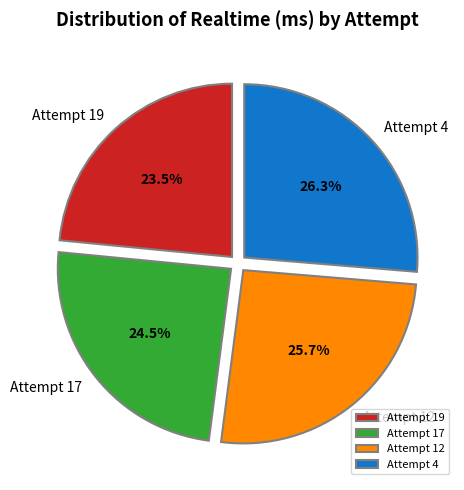

Which category has the biggest portion of the pie?

Attempt 4